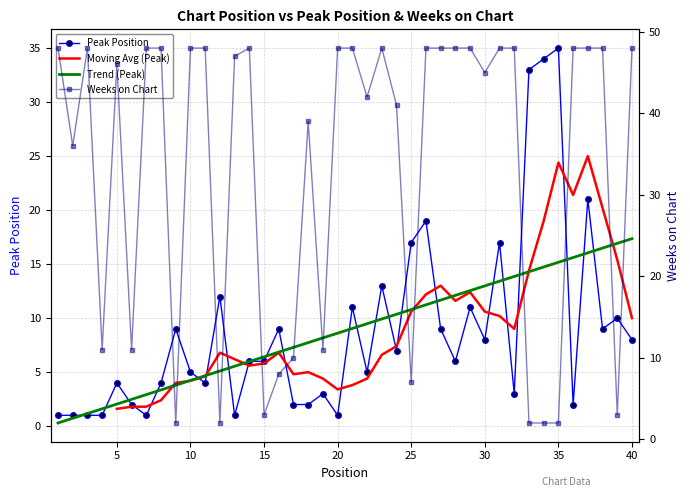

Which label corresponds to the largest value in the chart?

1